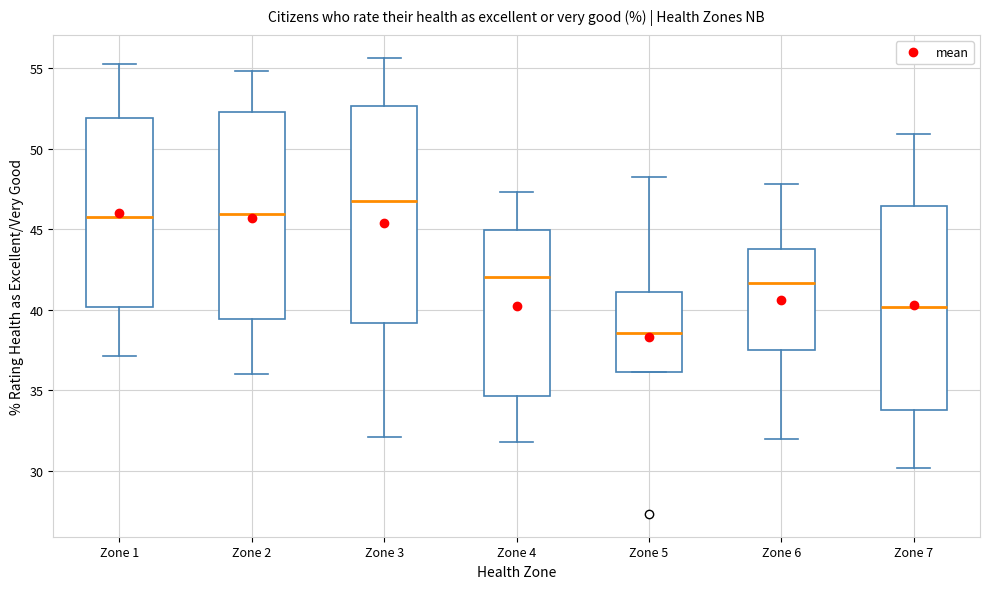

Where is the lower edge of the box for Zone 7 on the y-axis? The values are not printed on the chart, so give them approximately, as read against the axis.

34.0